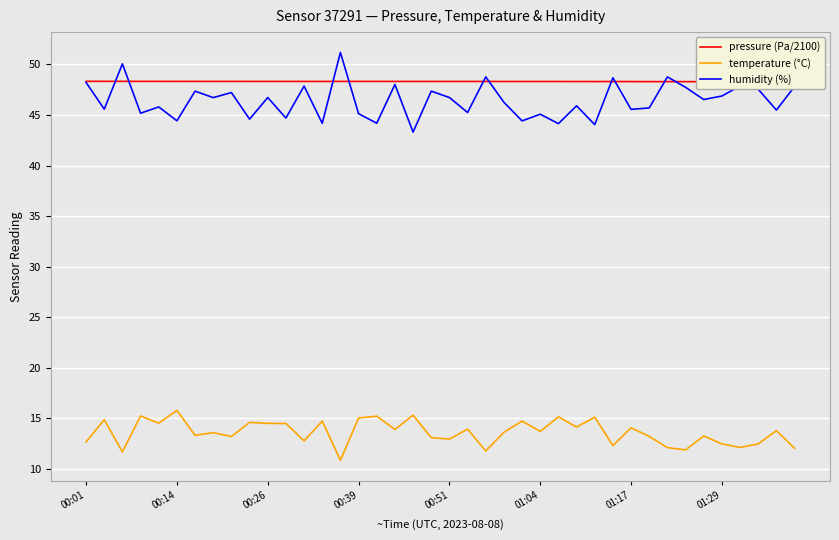

What value does the temperature (°C) series have at 00:26?

14.5